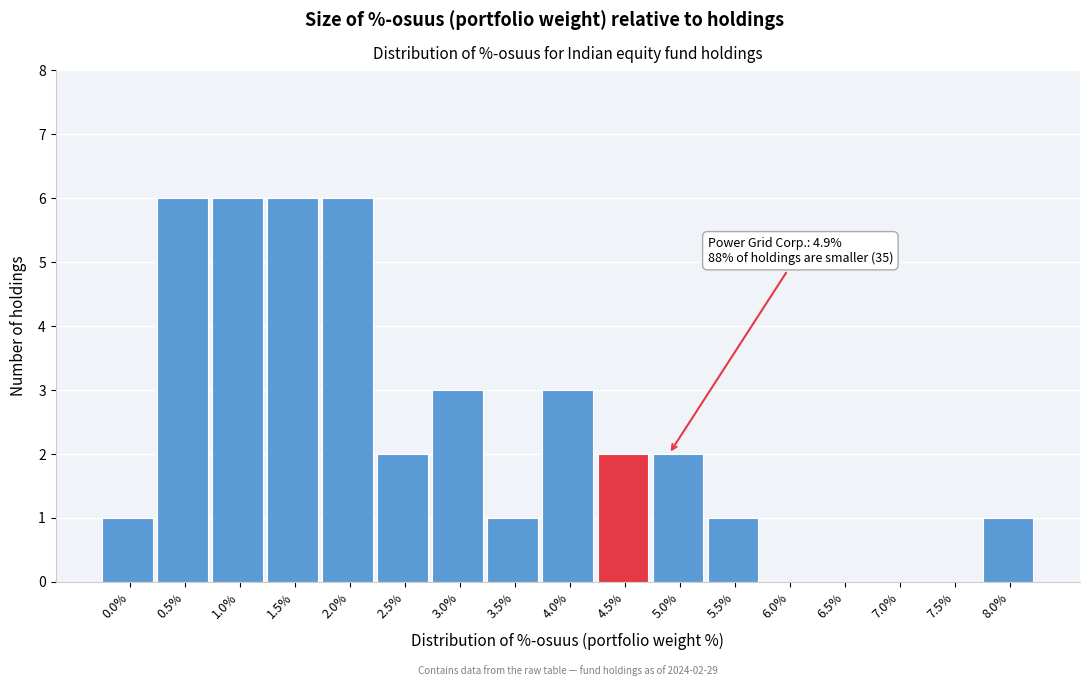

Reading left to right, what are all the values shown in this chart?

0.0%=1	0.5%=6	1.0%=6	1.5%=6	2.0%=6	2.5%=2	3.0%=3	3.5%=1	4.0%=3	4.5%=2	5.0%=2	5.5%=1	6.0%=0	6.5%=0	7.0%=0	7.5%=0	8.0%=1